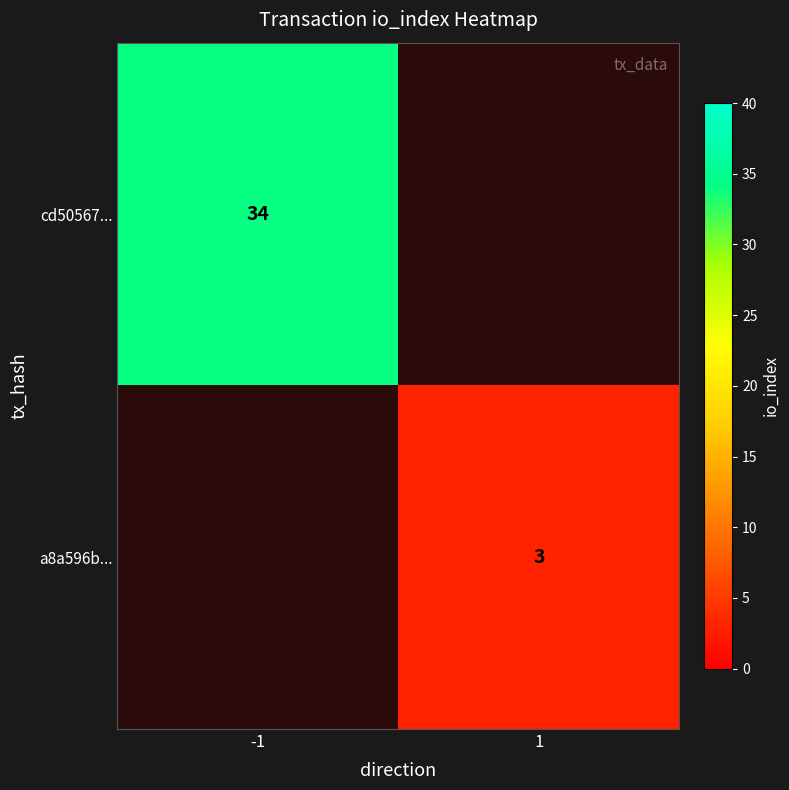

True or false: a8a596b... has a value of 3 at 1.

True